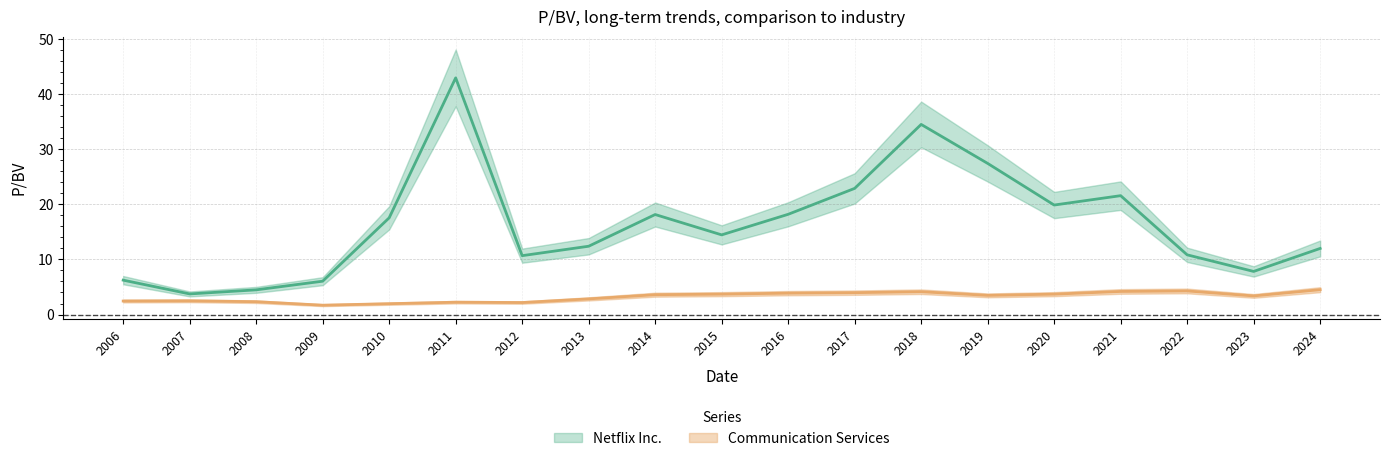

What value does the Netflix Inc. series have at 2020?

19.9